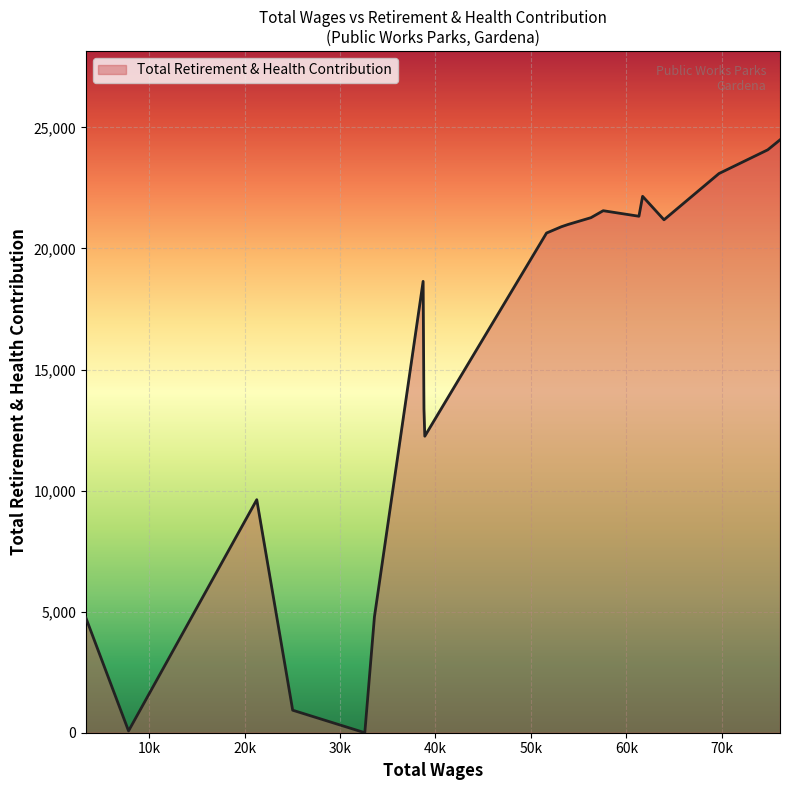

What is the difference between the maximum and minimum values?

24486